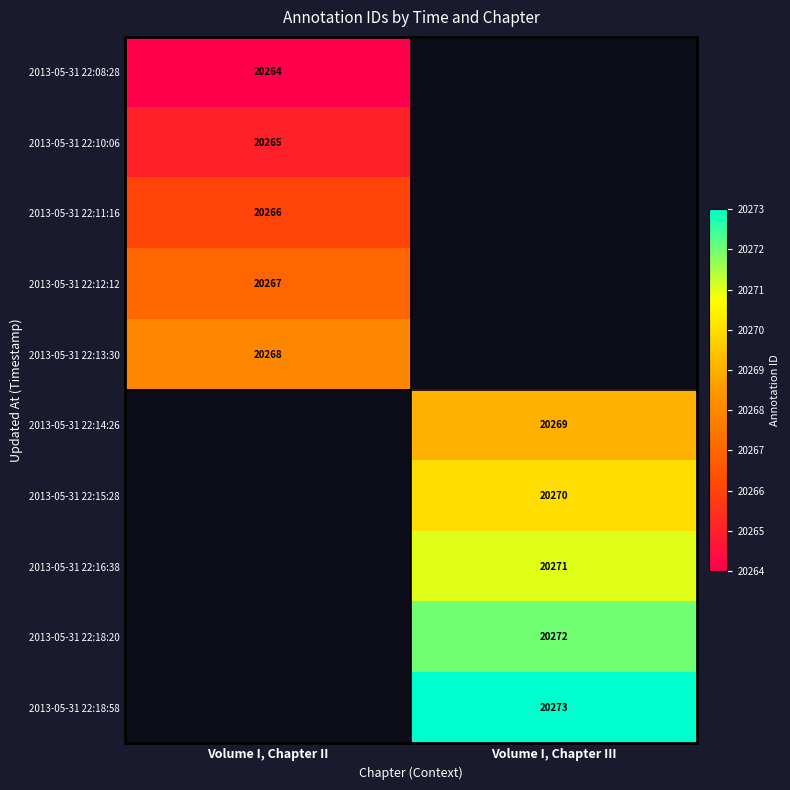

True or false: 2013-05-31 22:14:26 has a value of 11188 at Volume I, Chapter III.

False